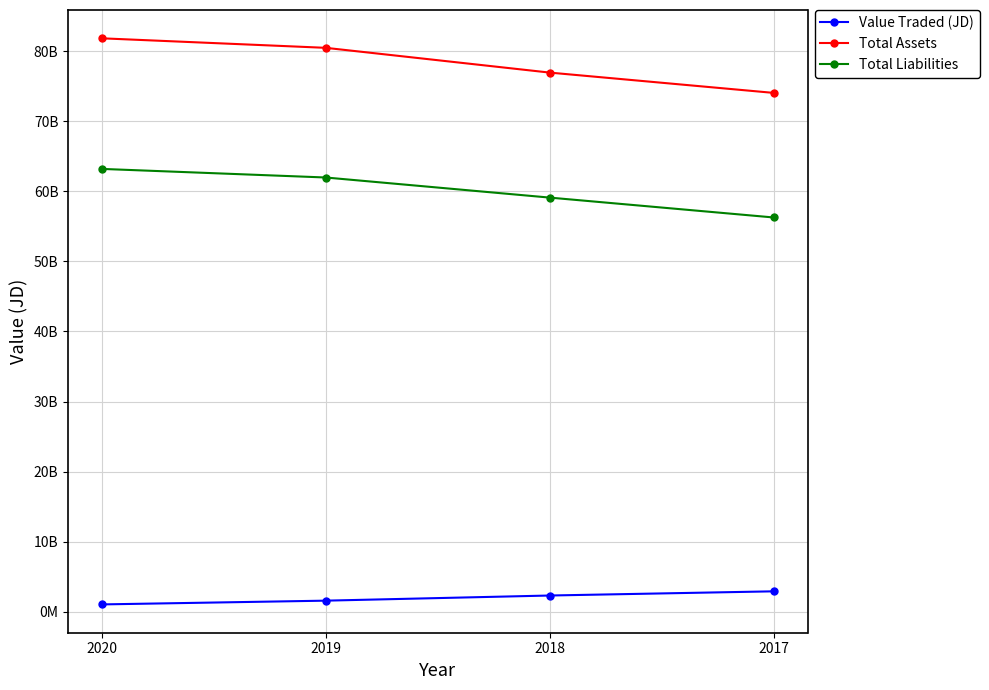

Is this an area chart (filled region under the line)?

No